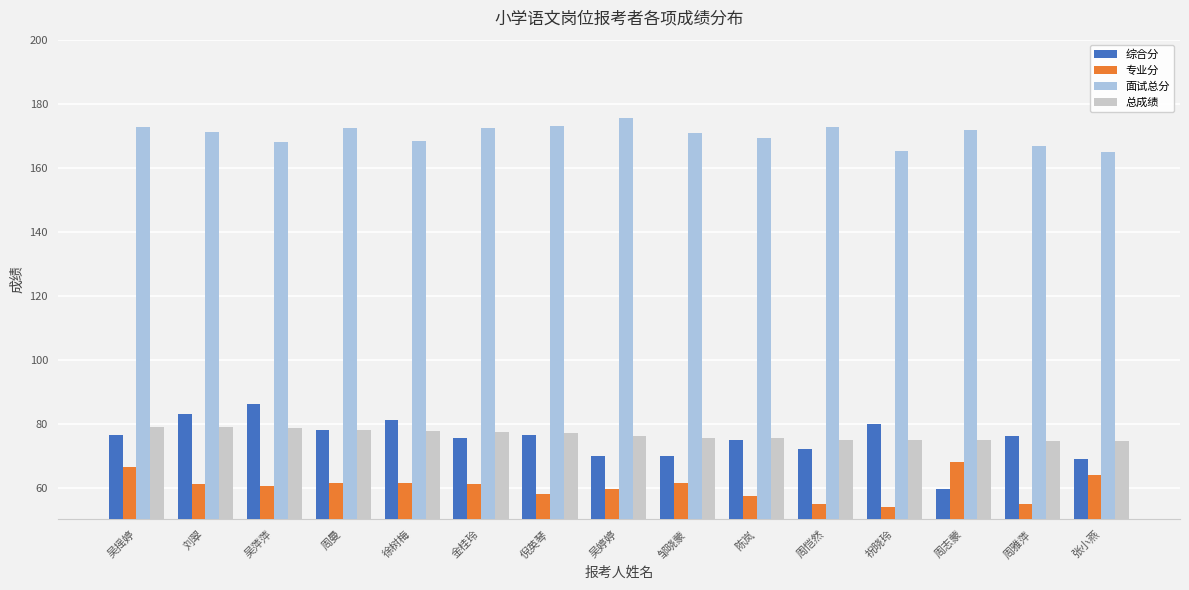

What is the average value of the 面试总分 series?

170.3